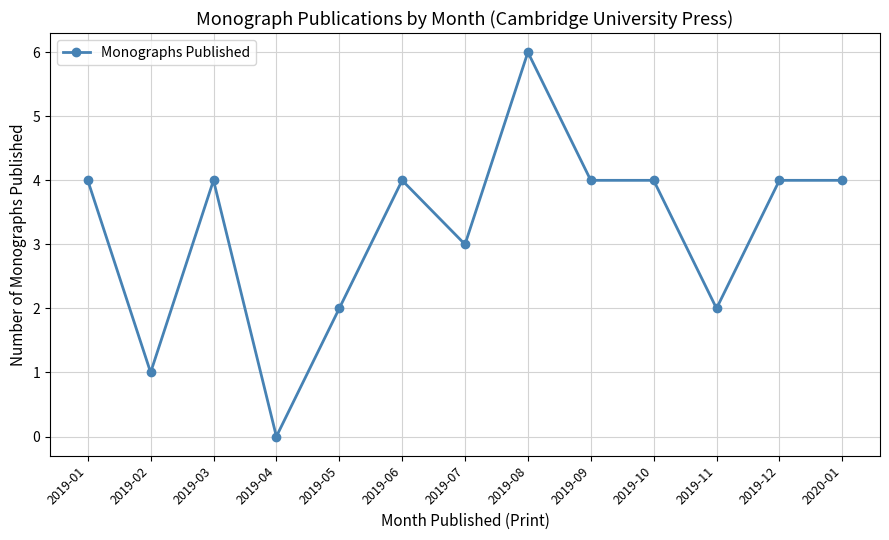

What is the ratio of the value at 2019-10 to the value at 2019-08?

0.7